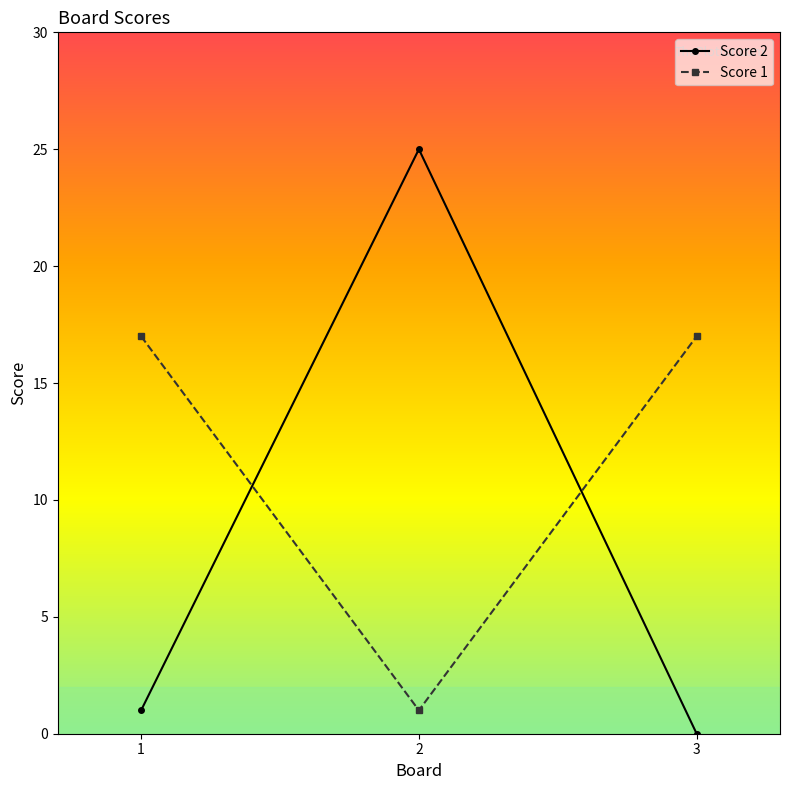

At which label is Score 2 closest to 12?

1